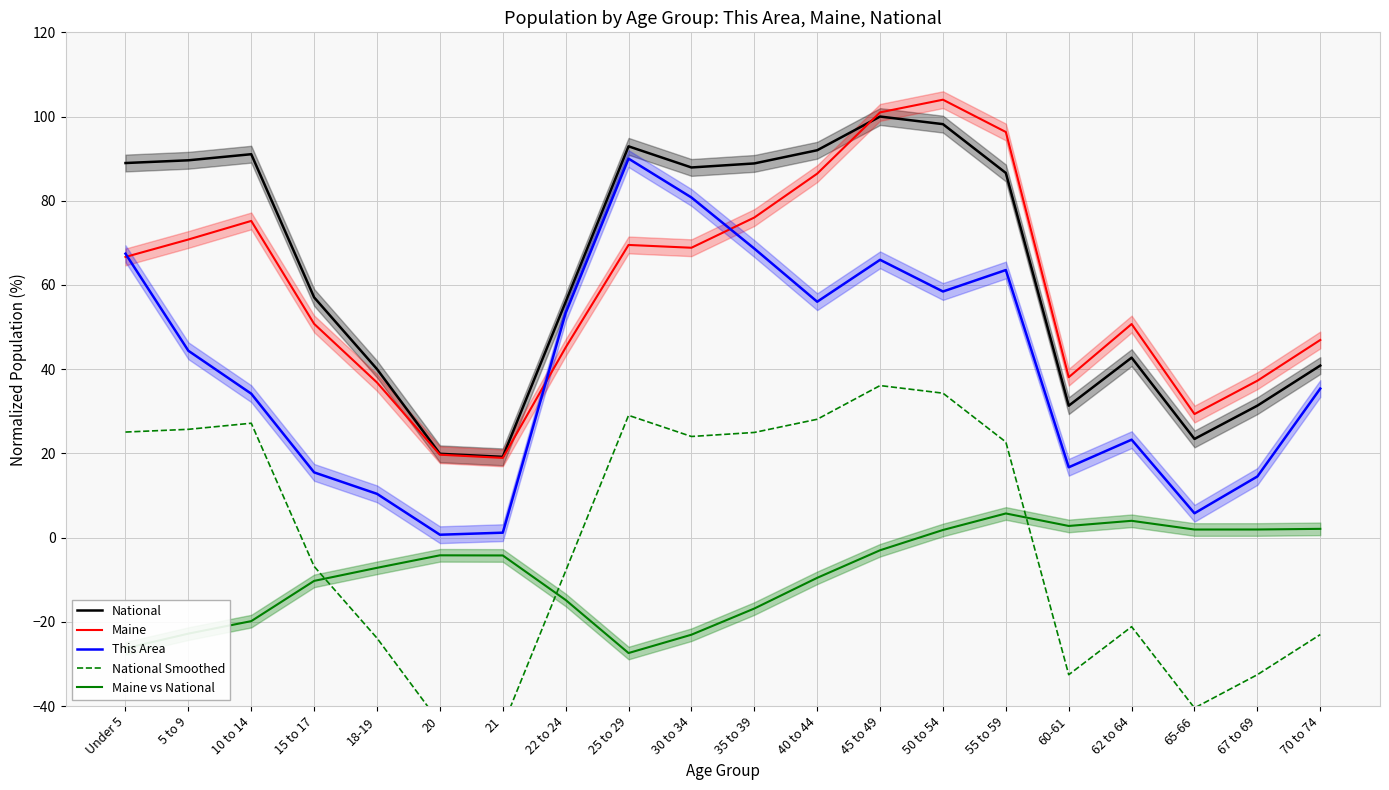

What is the value of the Maine vs National point at the 1st from the left?

-26.3